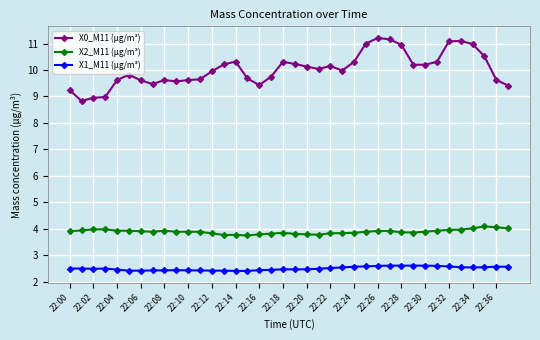

What is the greatest value displayed?

11.2